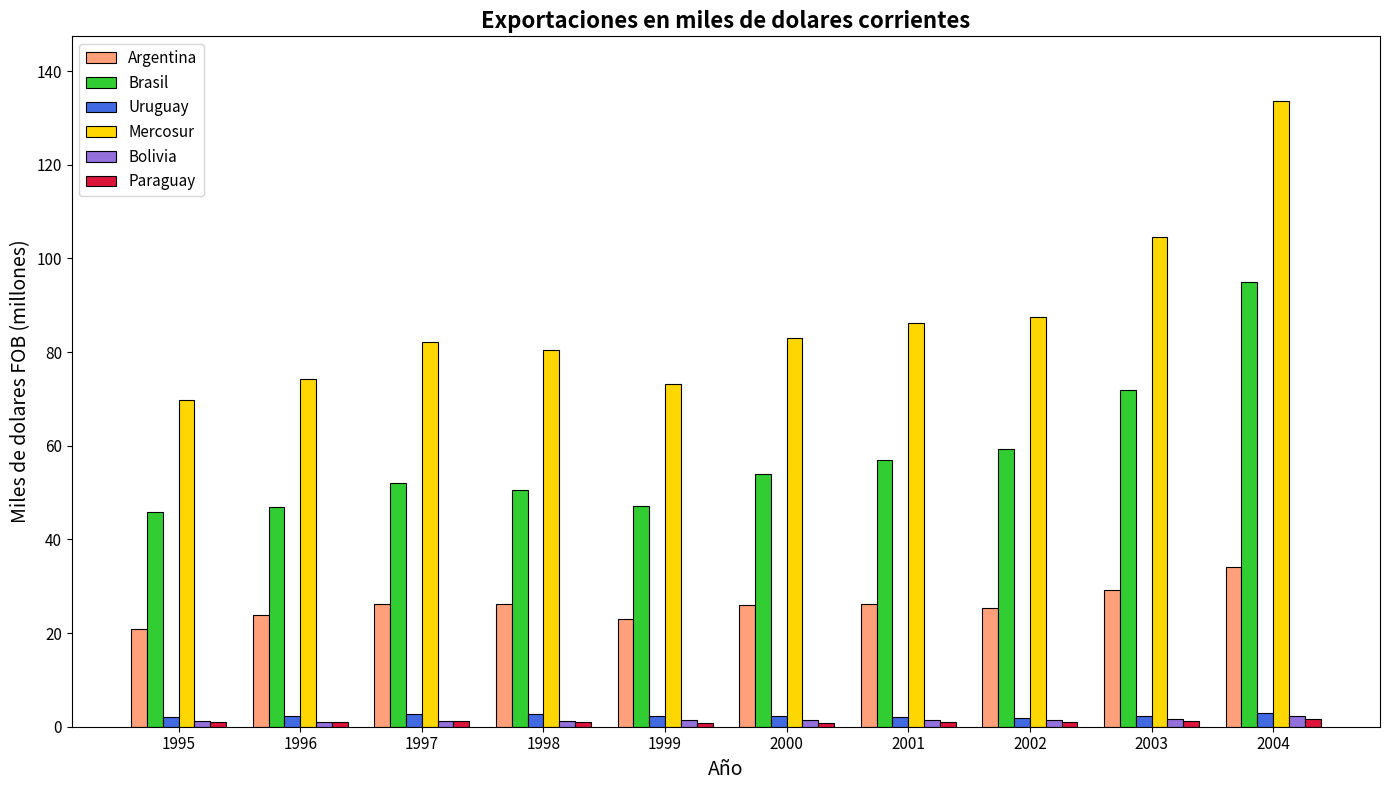

At which category is the sum across all series the highest?

2004